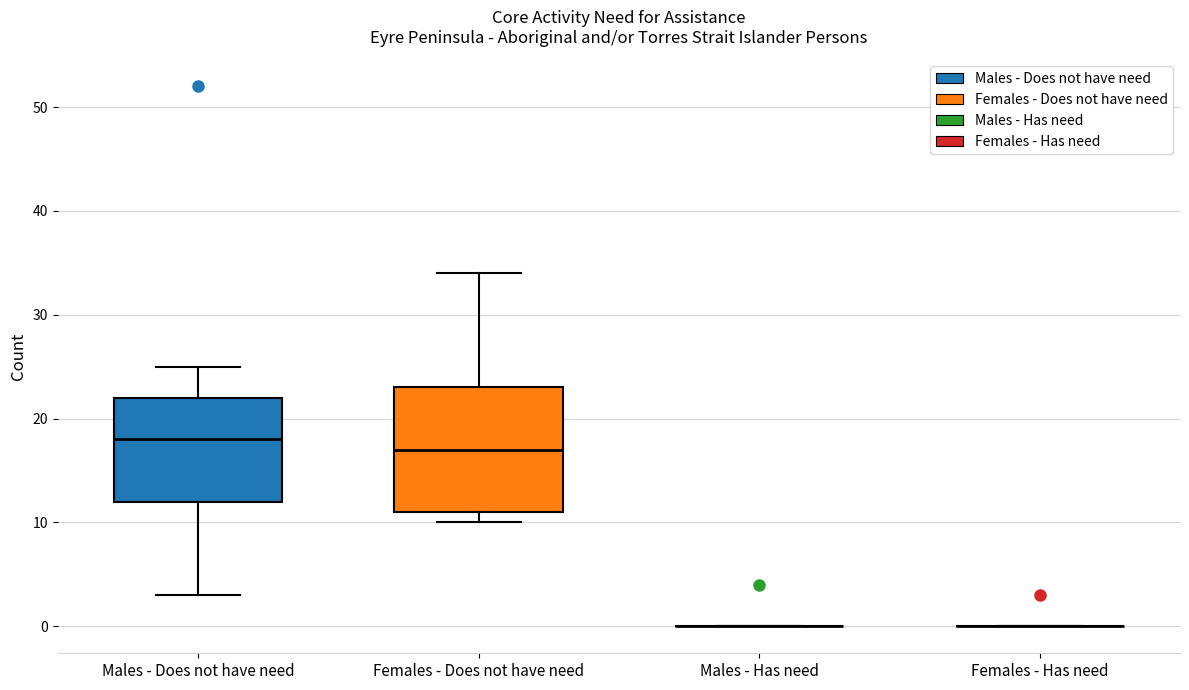

Reading left to right, read every box against the y-axis: the position of its median line, the range the box covers, and the ends of its whiskers. The values are not printed on the chart, so give them approximately, as read against the axis.

Males - Does not have need: median 18, box 12 to 22, whiskers 3 to 25
Females - Does not have need: median 17, box 11 to 23, whiskers 10 to 34
Males - Has need: box collapsed to a line at 0, whiskers 0 to 0
Females - Has need: box collapsed to a line at 0, whiskers 0 to 0